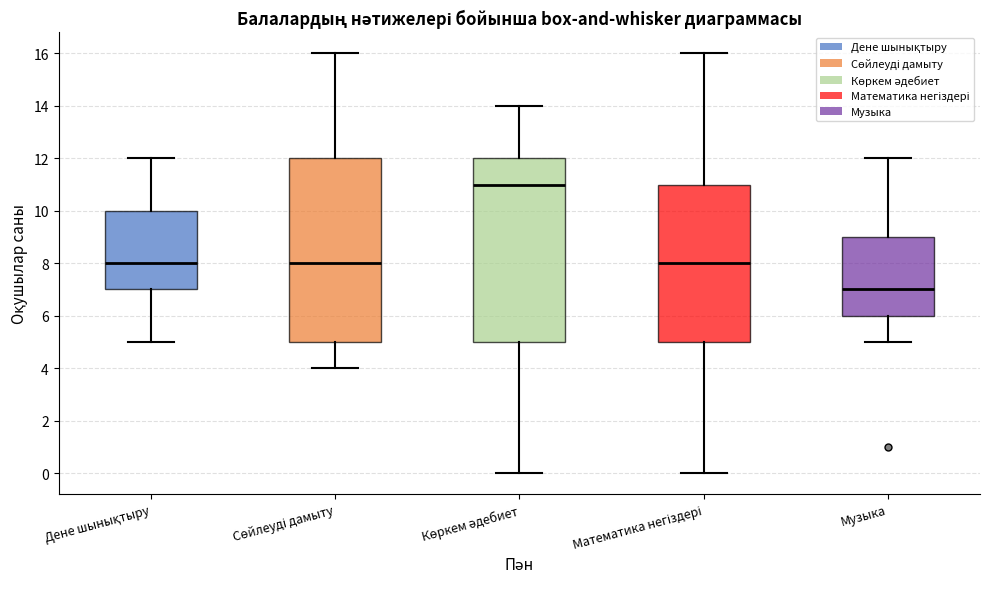

Reading left to right, read every box against the y-axis: the position of its median line, the range the box covers, and the ends of its whiskers. The values are not printed on the chart, so give them approximately, as read against the axis.

Дене шынықтыру: median 8, box 7 to 10, whiskers 5 to 12
Сөйлеуді дамыту: median 8, box 5 to 12, whiskers 4 to 16
Көркем әдебиет: median 11, box 5 to 12, whiskers 0 to 14
Математика негіздері: median 8, box 5 to 11, whiskers 0 to 16
Музыка: median 7, box 6 to 9, whiskers 5 to 12